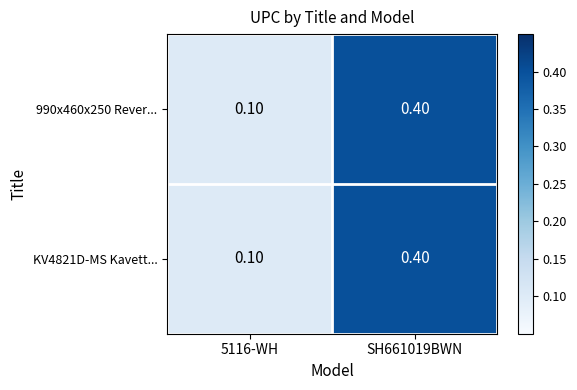

At how many categories does at least one series exceed 0?

2